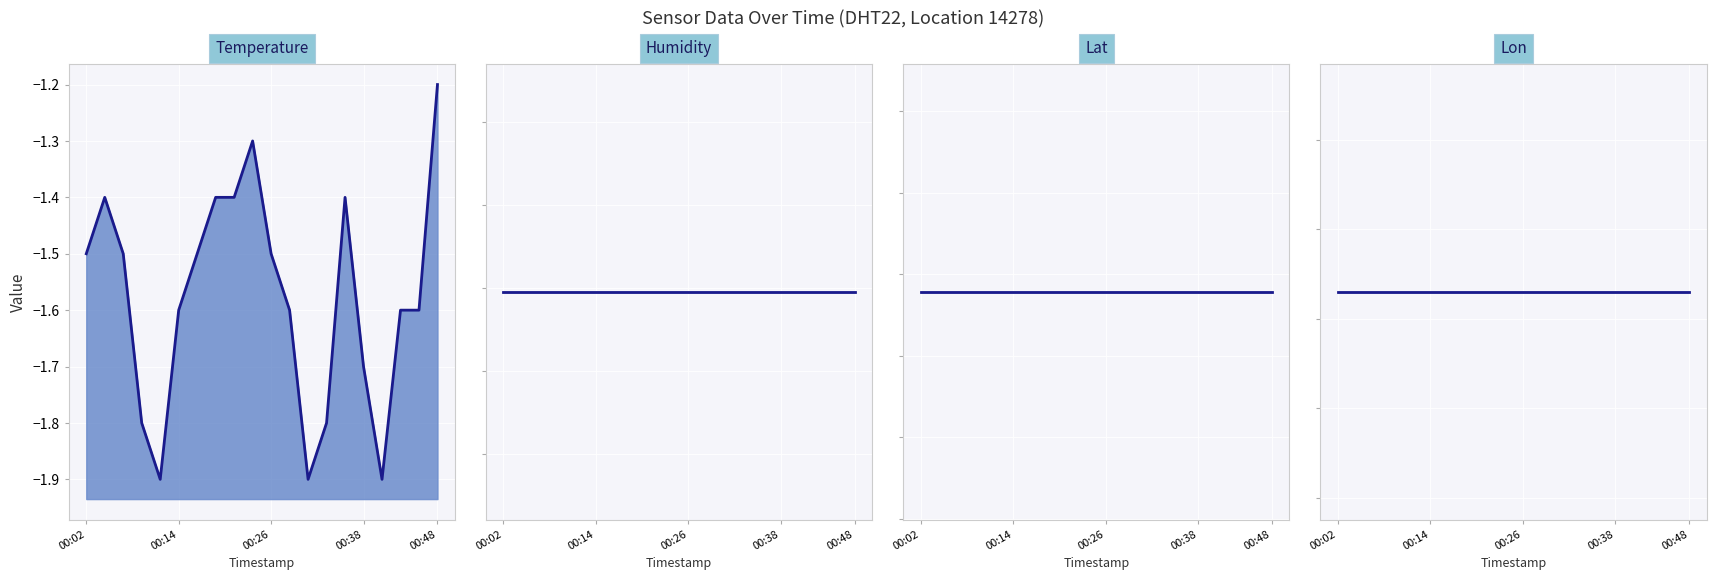

Is it true that temperature equals -1.2 at 00:48?

True